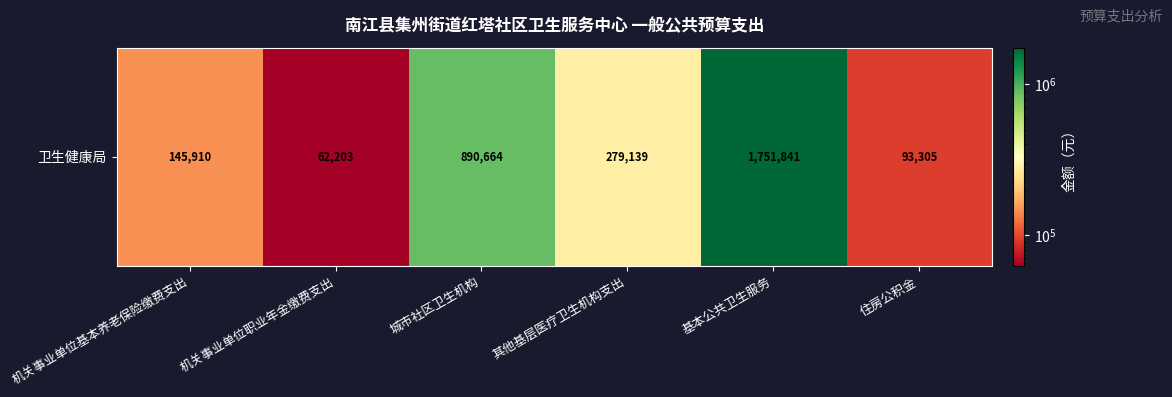

What is the smallest value displayed?

62203.2